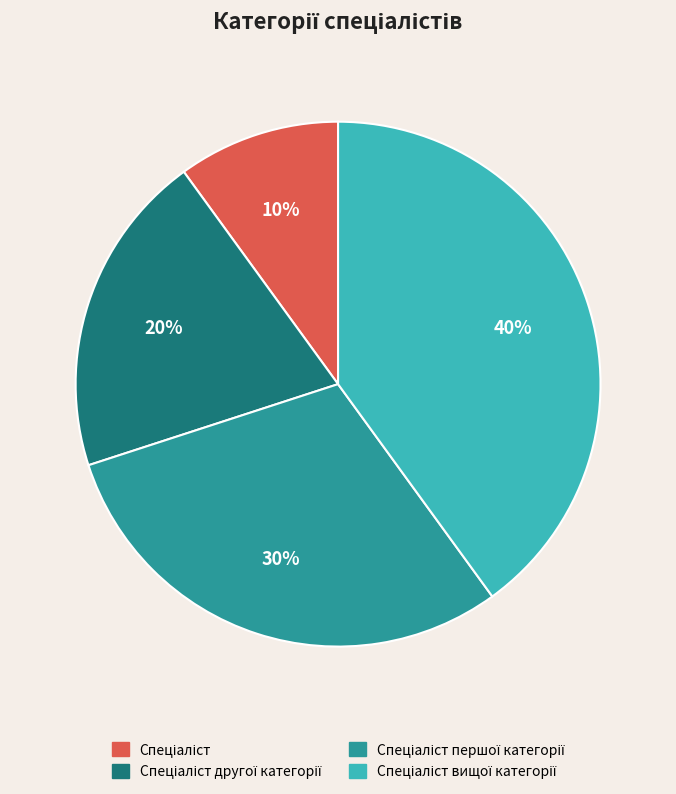

To the nearest percent, what is the average slice percentage?

25%